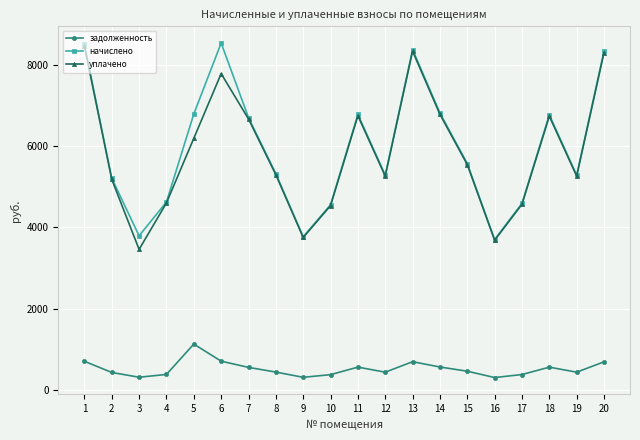

True or false: начислено and задолженность intersect in this chart.

False